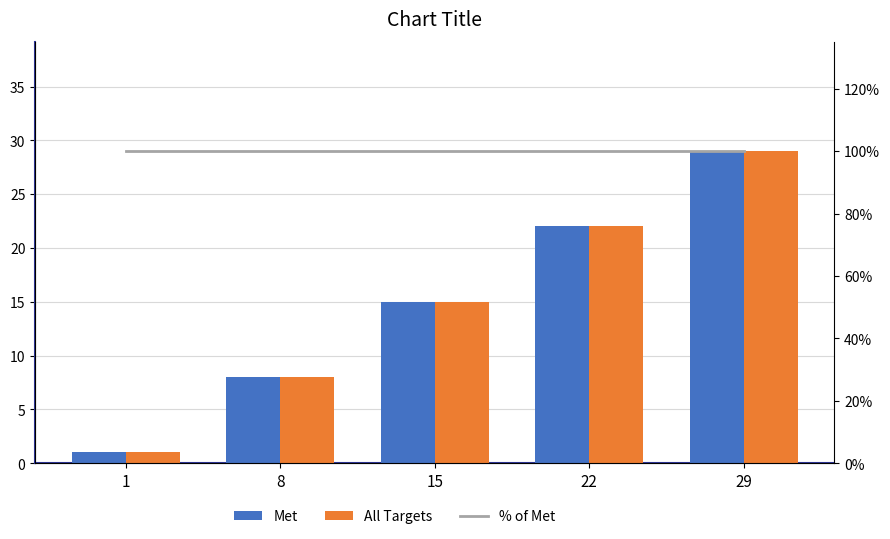

Read the All Targets value at 29.

29